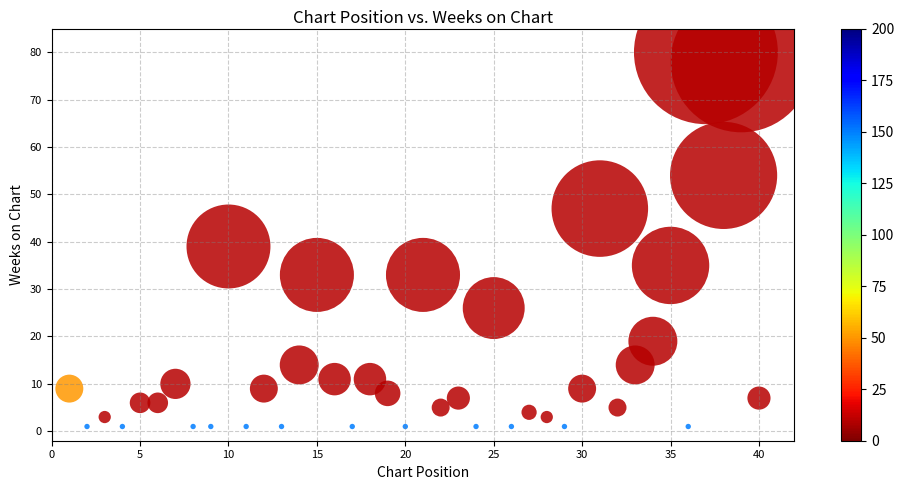

What is the range of Y values (max minus min)?

79